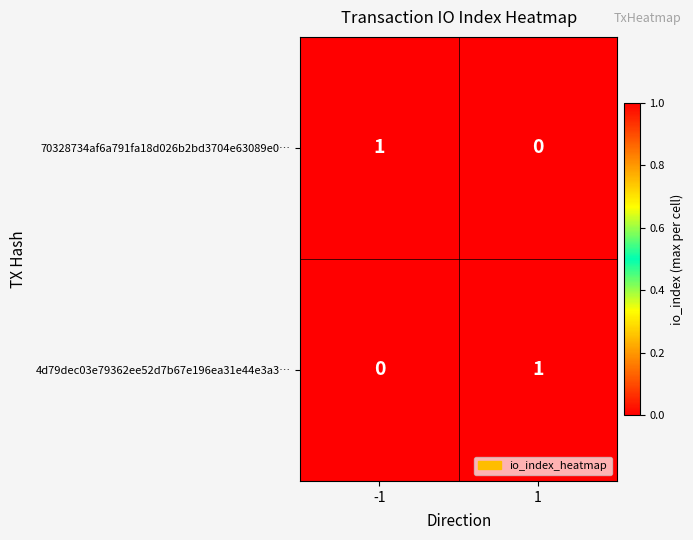

Rank the categories by 4d79dec03e79362ee52d7b67e196ea31e44e3a3… value from highest to lowest.

1, -1